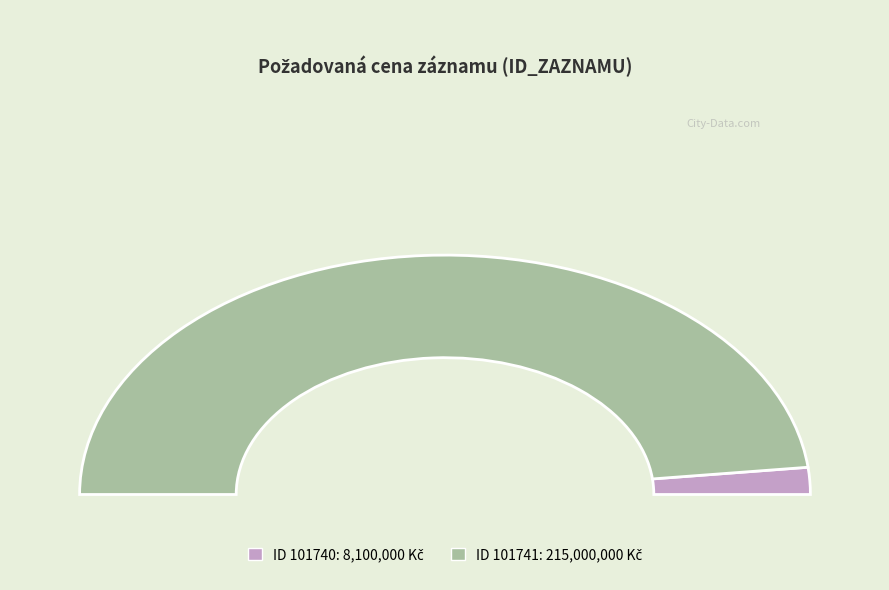

How many segments does this pie chart have?

2